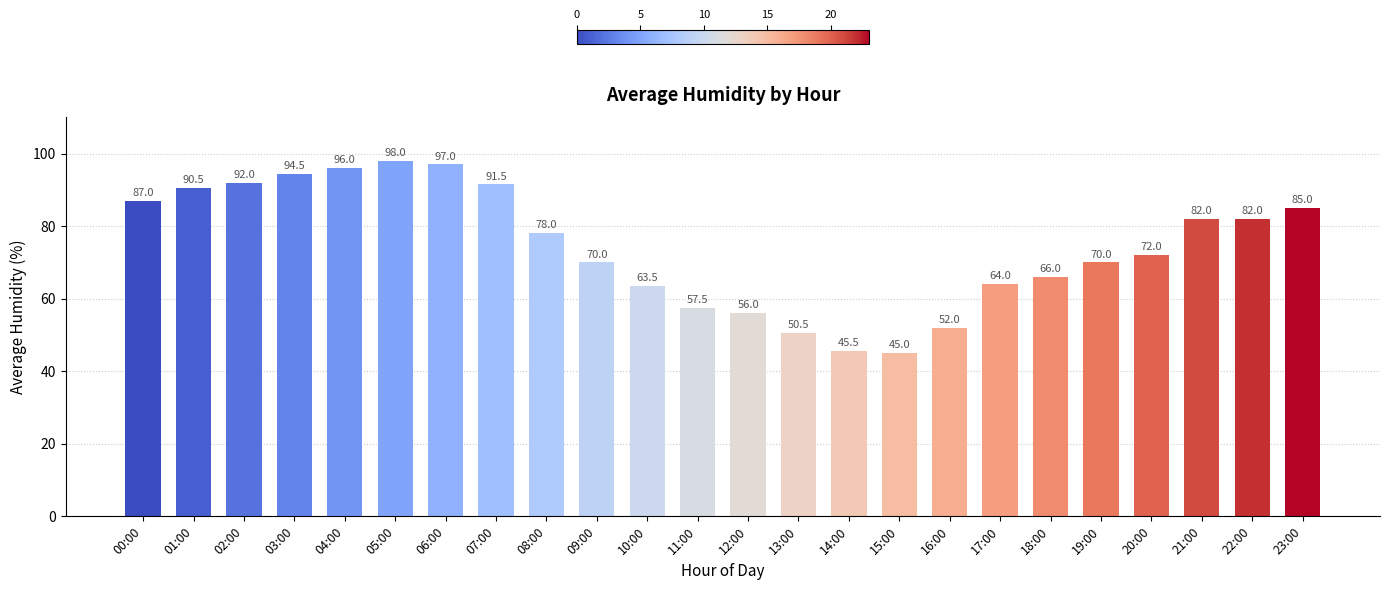

How many series are shown in this chart?

1